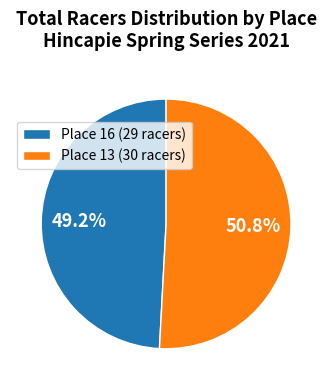

True or false: Place 13 (30 racers) accounts for 59% of the total.

False